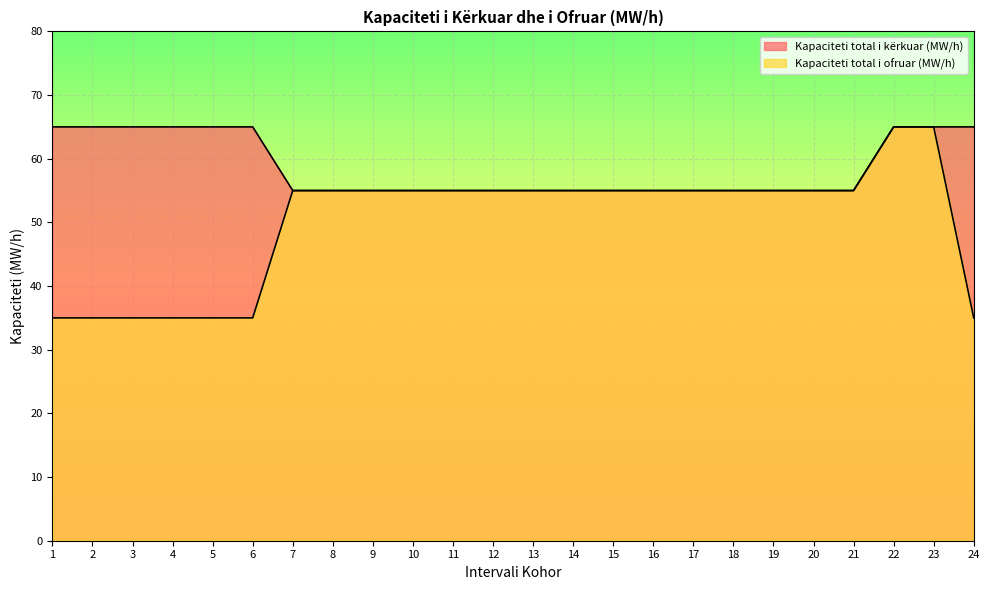

Reading left to right, list all the values displayed in this chart.

Kapaciteti total i kërkuar (MW/h): 1=65	2=65	3=65	4=65	5=65	6=65	7=55	8=55	9=55	10=55	11=55	12=55	13=55	14=55	15=55	16=55	17=55	18=55	19=55	20=55	21=55	22=65	23=65	24=65
Kapaciteti total i ofruar (MW/h): 1=35	2=35	3=35	4=35	5=35	6=35	7=55	8=55	9=55	10=55	11=55	12=55	13=55	14=55	15=55	16=55	17=55	18=55	19=55	20=55	21=55	22=65	23=65	24=35